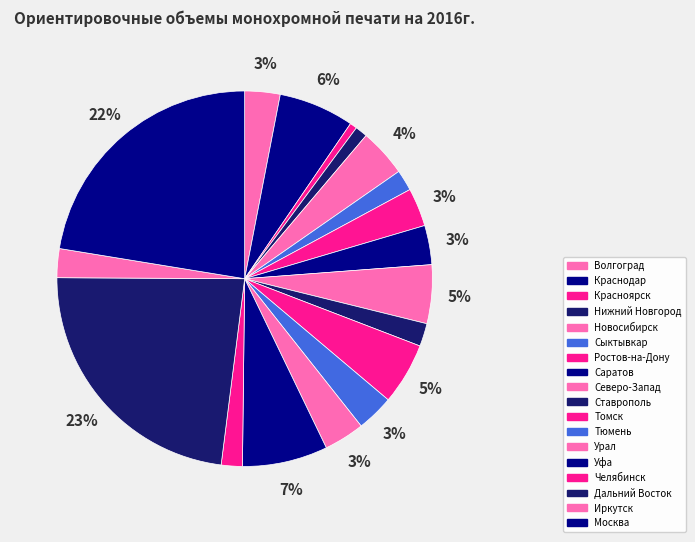

How many slices are in this pie chart?

18